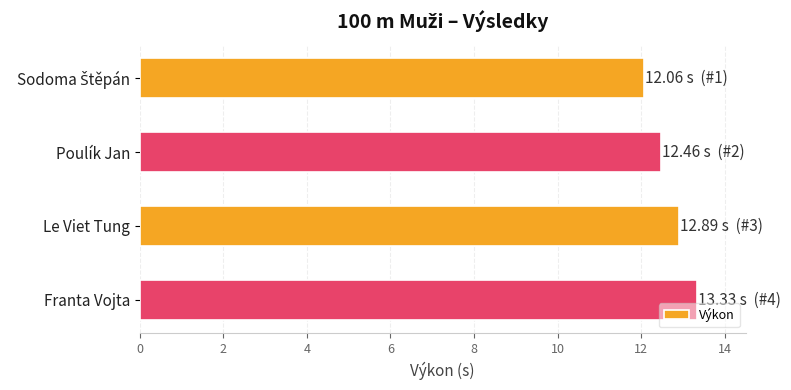

Reading top to bottom, transcribe all the data shown in this chart.

12.1	12.5	12.9	13.3